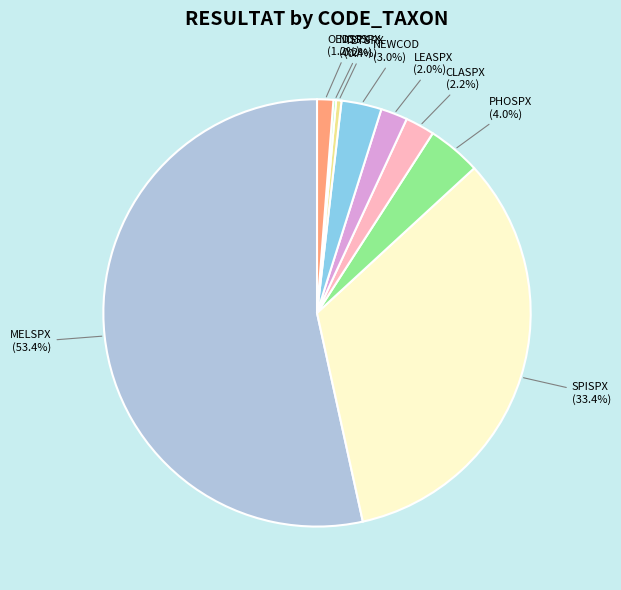

Does PHOSPX represent more than half of the total?

No